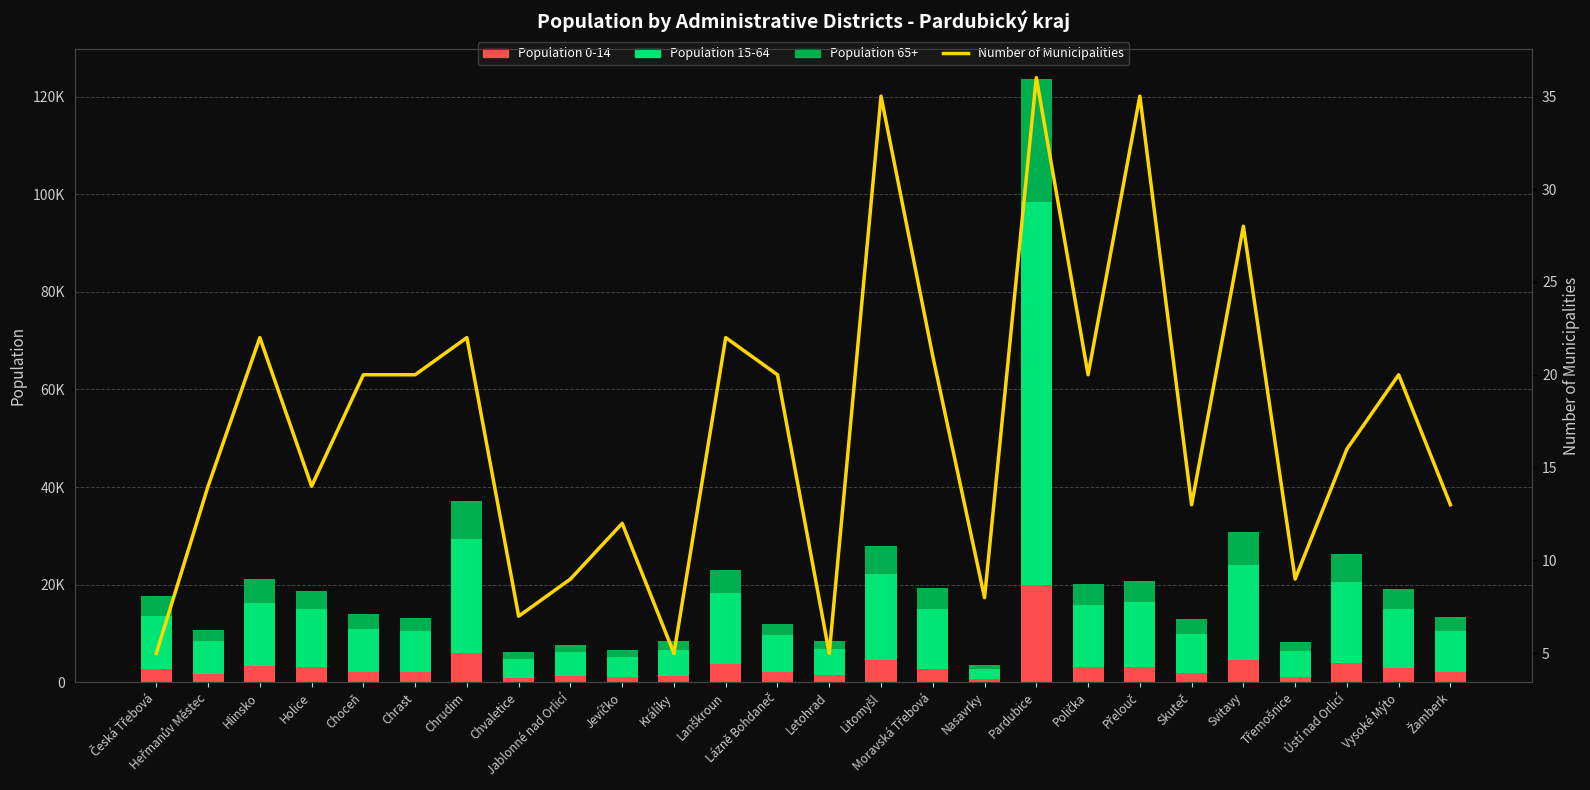

True or false: Population 15-64 has a value of 131655 at Pardubice.

False